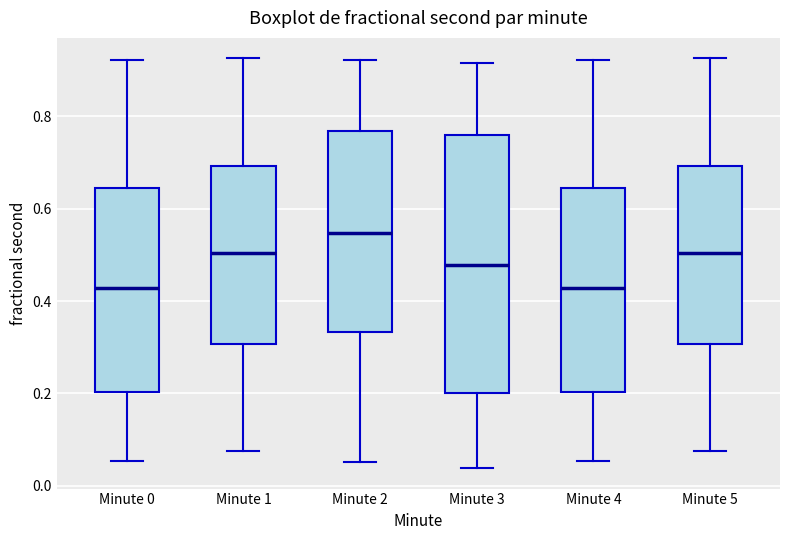

Reading left to right, transcribe this box plot: for each box, give where its median line is, the range the box spans, and where its two whiskers end, as read against the y-axis. The values are not printed on the chart, so give them approximately, as read against the axis.

Minute 0: median 0.42, box 0.20 to 0.64, whiskers 0.06 to 0.92
Minute 1: median 0.50, box 0.30 to 0.70, whiskers 0.08 to 0.92
Minute 2: median 0.54, box 0.34 to 0.76, whiskers 0.06 to 0.92
Minute 3: median 0.48, box 0.20 to 0.76, whiskers 0.04 to 0.92
Minute 4: median 0.42, box 0.20 to 0.64, whiskers 0.06 to 0.92
Minute 5: median 0.50, box 0.30 to 0.70, whiskers 0.08 to 0.92